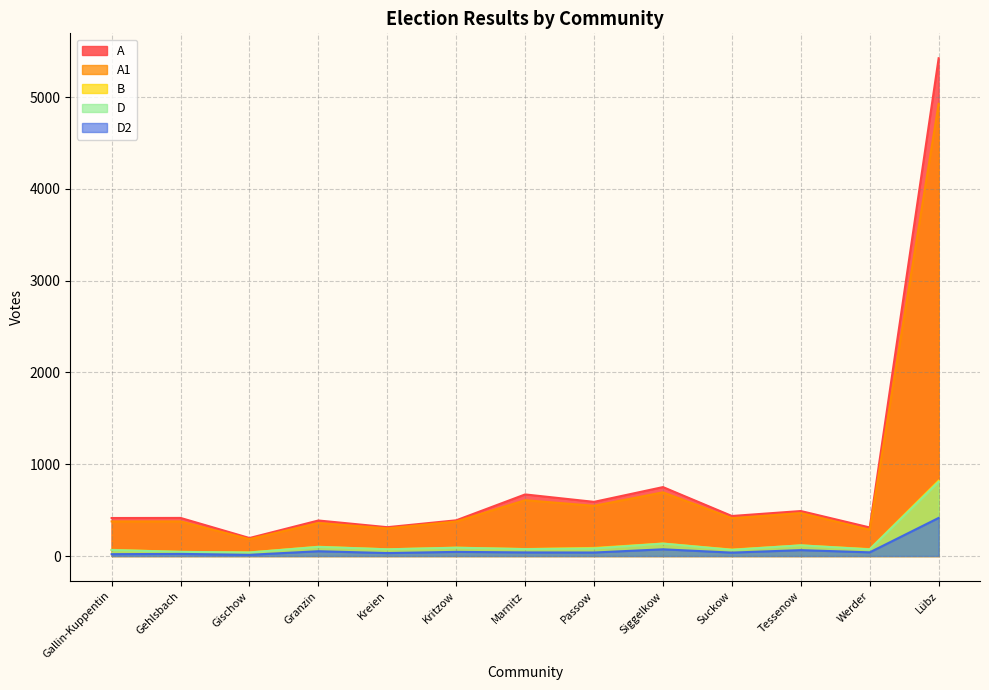

What are all the series names shown in the legend?

A, A1, B, D, D2